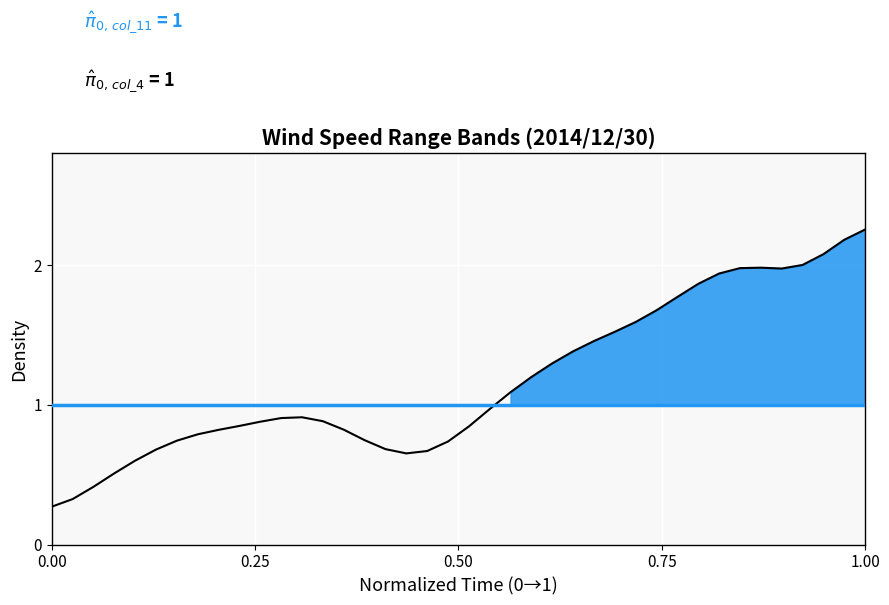

The value at 0.75 is 0.2. True or false?

False